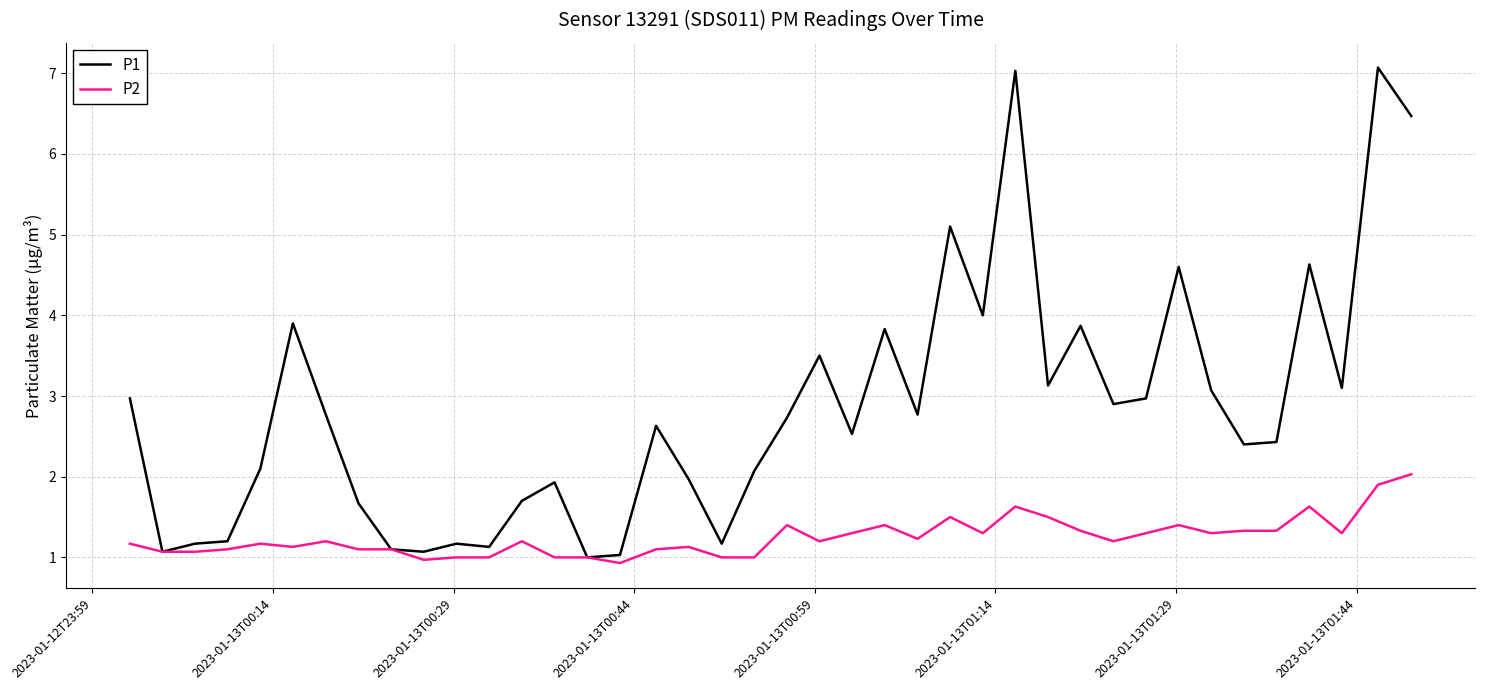

How many values in the P1 series are below 2?

14